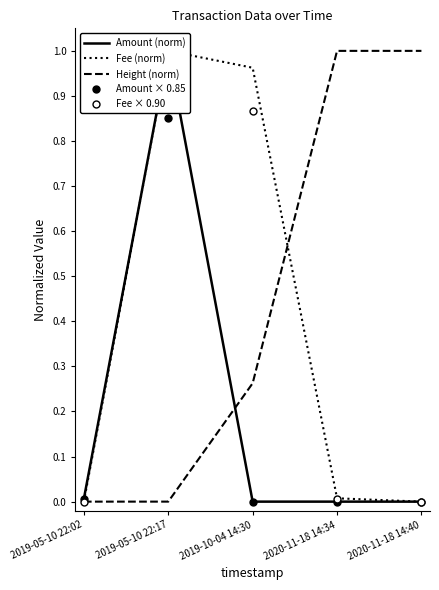

Which series has the largest total across all categories?

Height (norm)